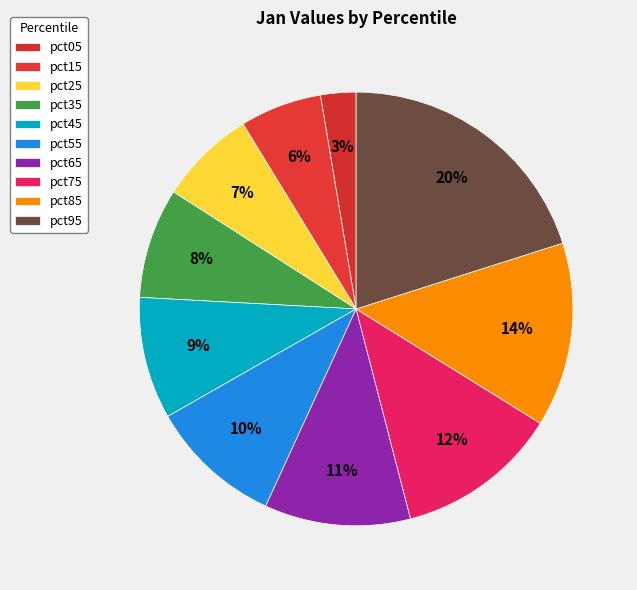

How many segments does this pie chart have?

10